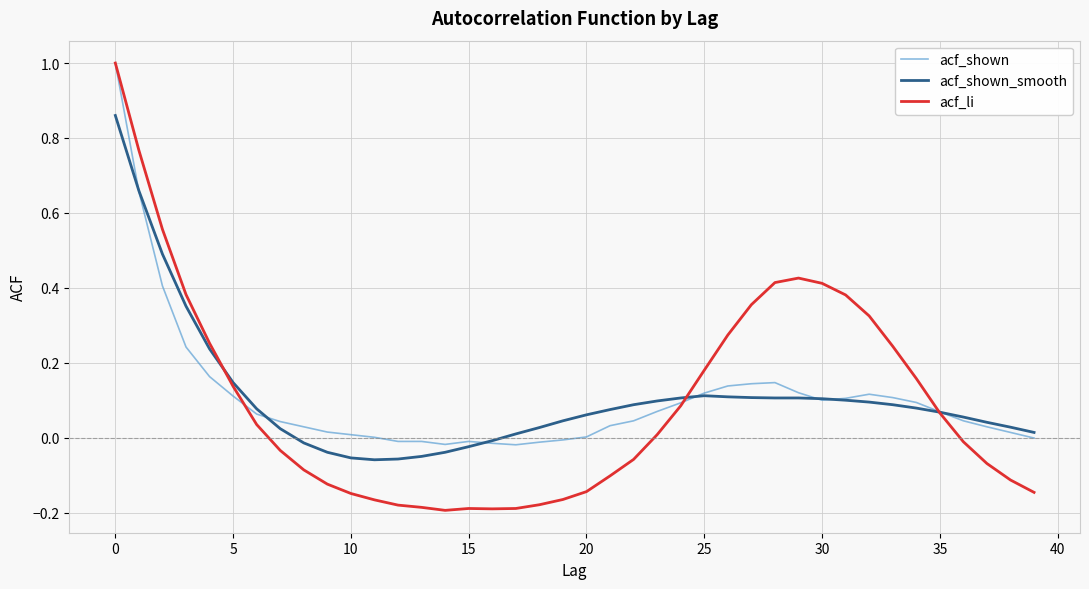

What are all the series names shown in the legend?

acf_shown, acf_shown_smooth, acf_li